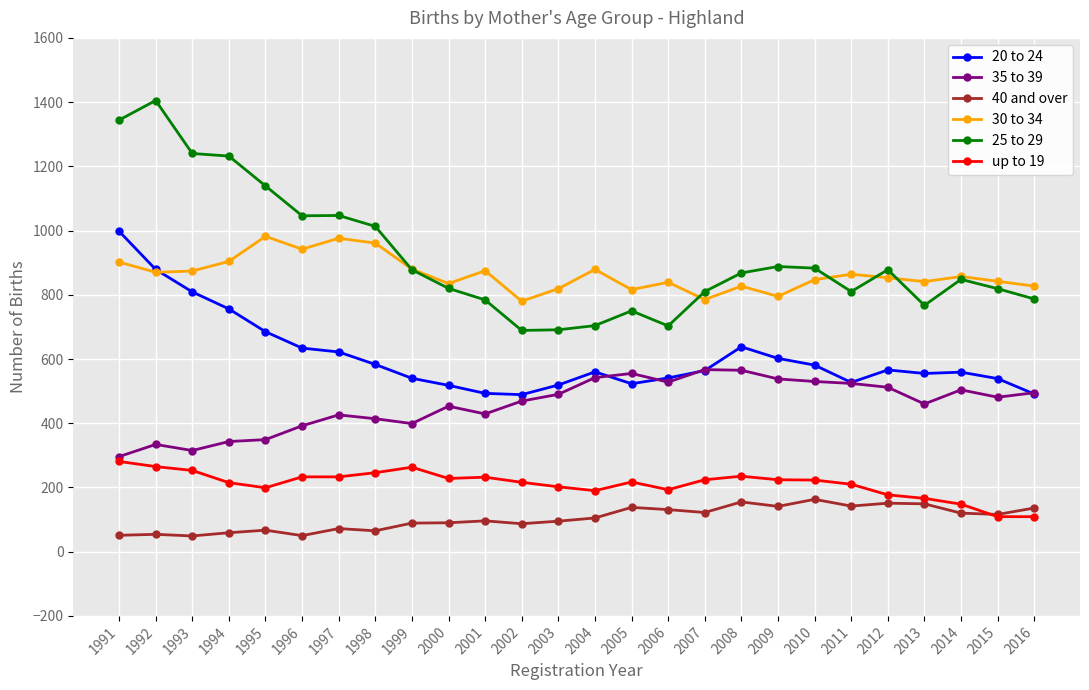

True or false: 30 to 34 has more than 0 interior local peaks.

True